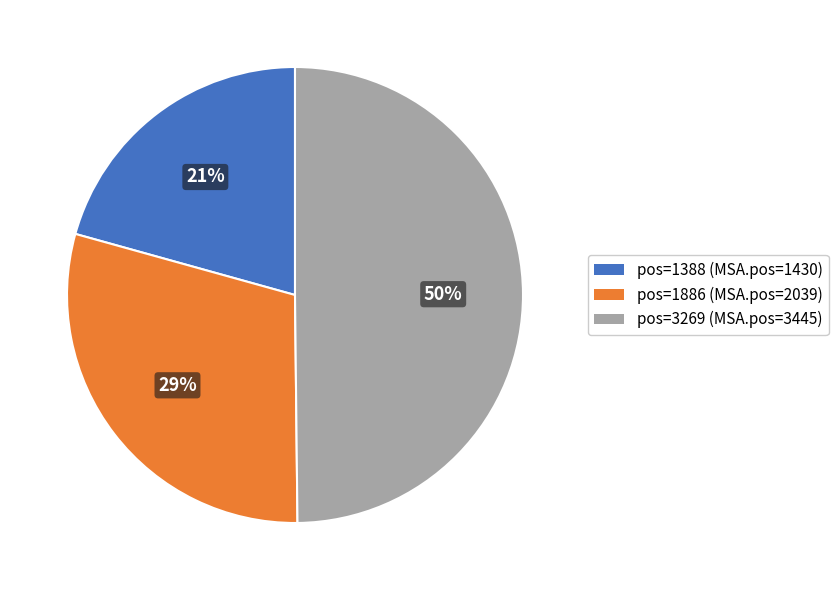

What is the smallest slice in the pie chart?

pos=1388 (MSA.pos=1430)